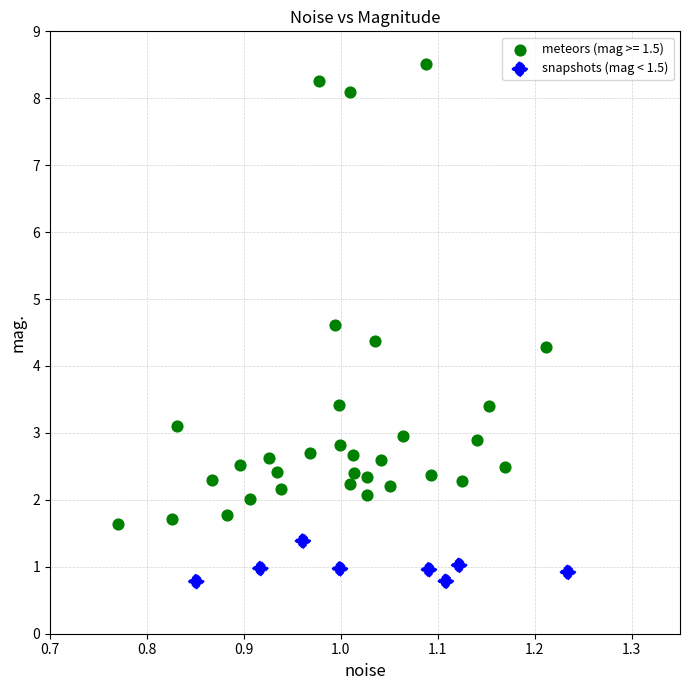

Which series contains the lowest Y value?

snapshots (mag < 1.5)